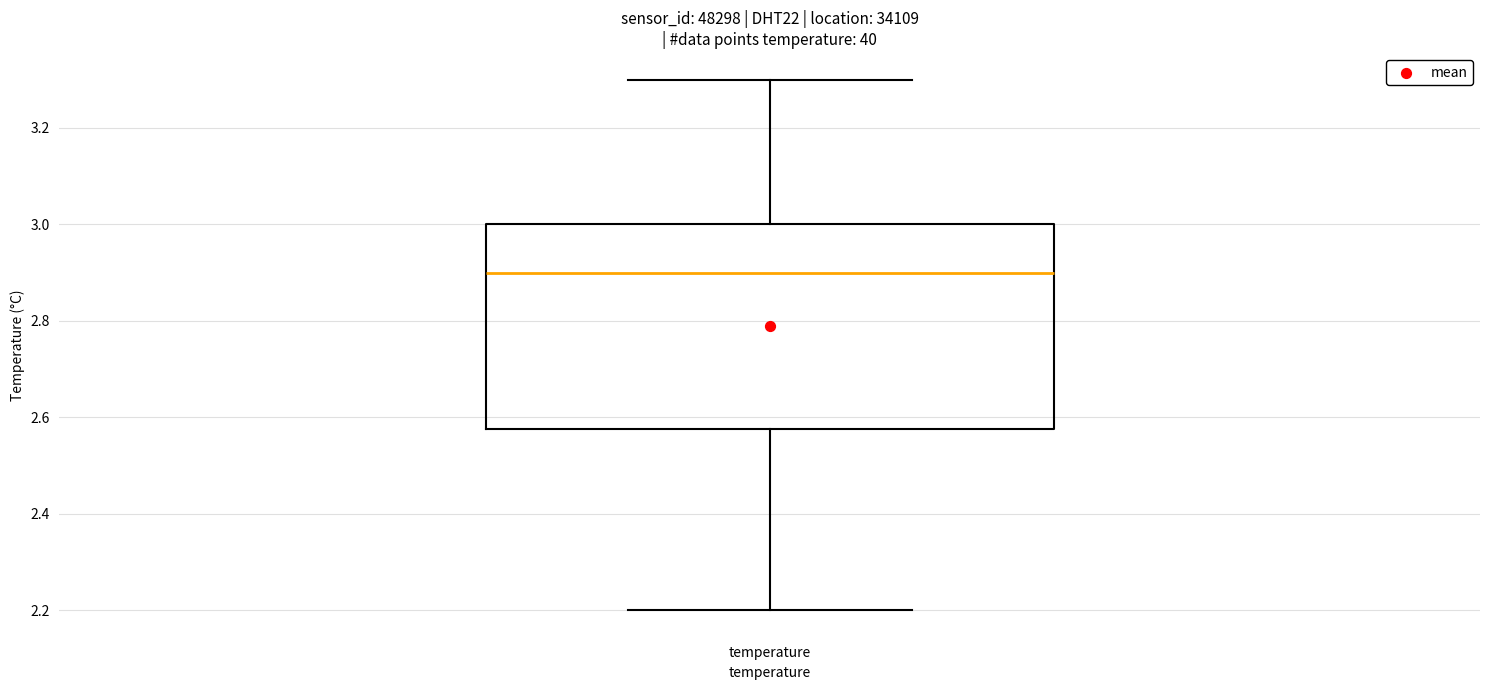

Transcribe this box plot: give where the median line is, the range the box spans, and where the two whiskers end, as read against the y-axis. The values are not printed on the chart, so give them approximately, as read against the axis.

median 2.90, box 2.58 to 3.00, whiskers 2.20 to 3.30